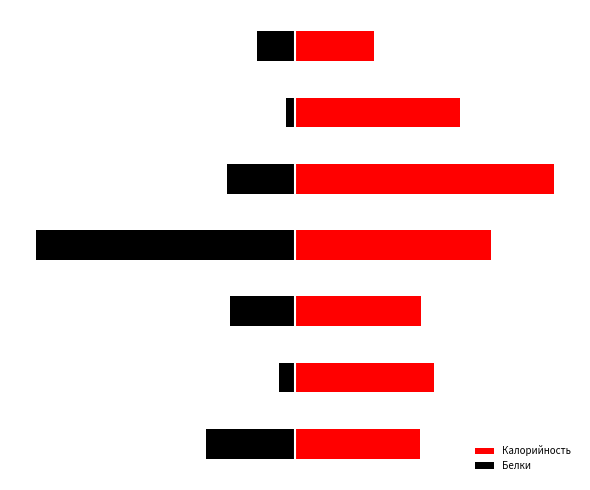

Reading left to right, list all the values displayed in this chart.

Калорийность: 0=124.0	1=137.6	2=124.9	3=194.0	4=256.3	5=163.0	6=78.2
Белки: 0=-87.9	1=-16.1	2=-64.4	3=-256.3	4=-67.4	5=-8.8	6=-38.1